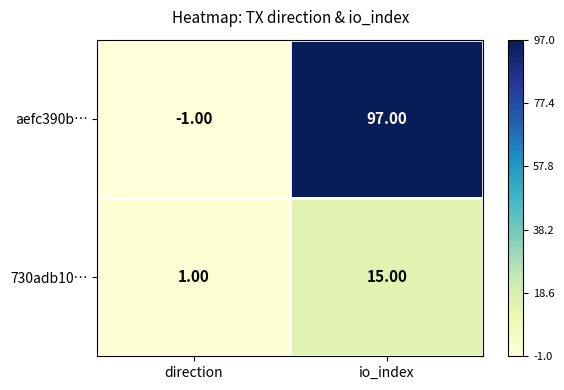

Which series has the largest range (max minus min)?

aefc390b…